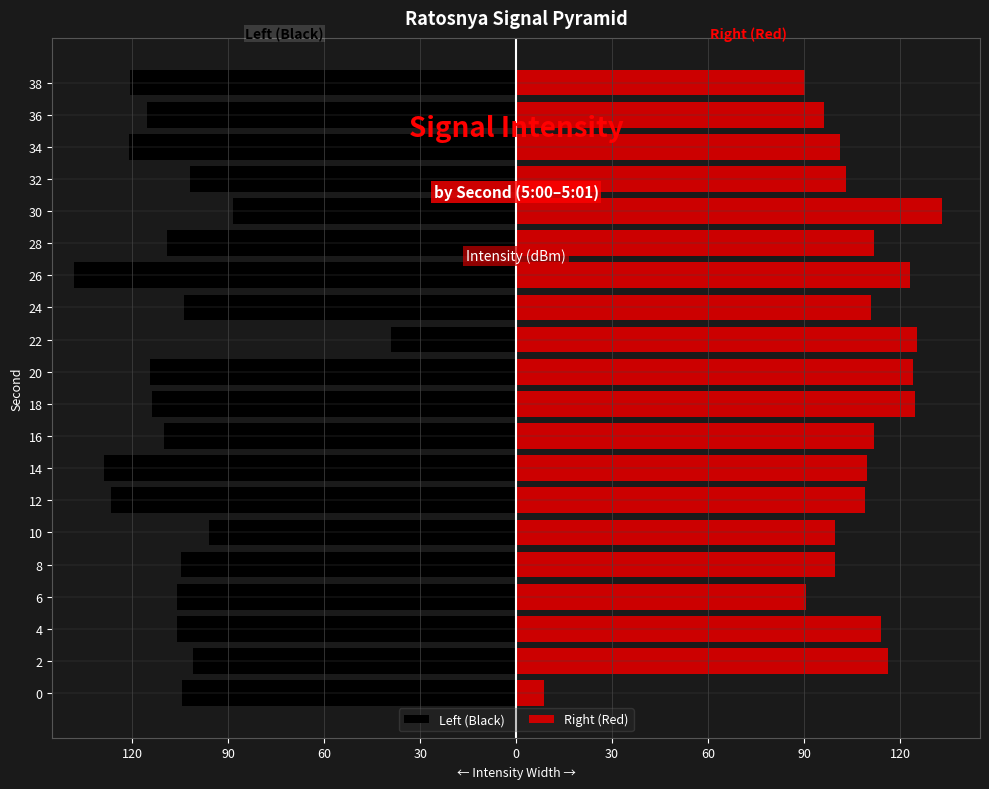

What is the difference between the maximum and minimum values in the Right (Red) series?

124.5